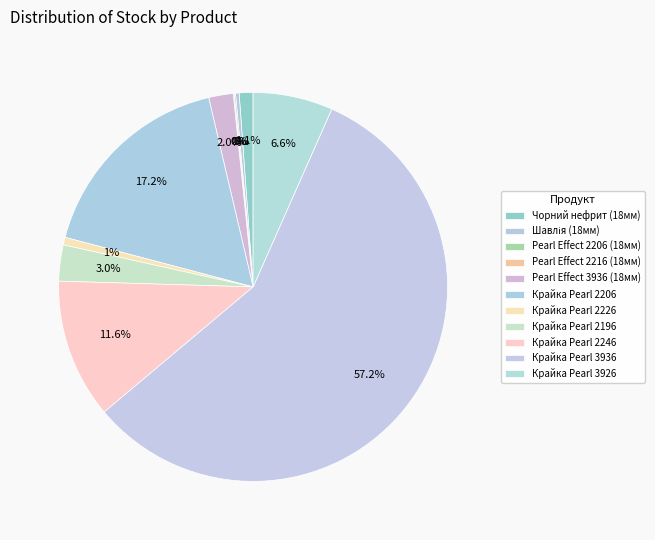

To the nearest percent, what is the average slice percentage?

9%